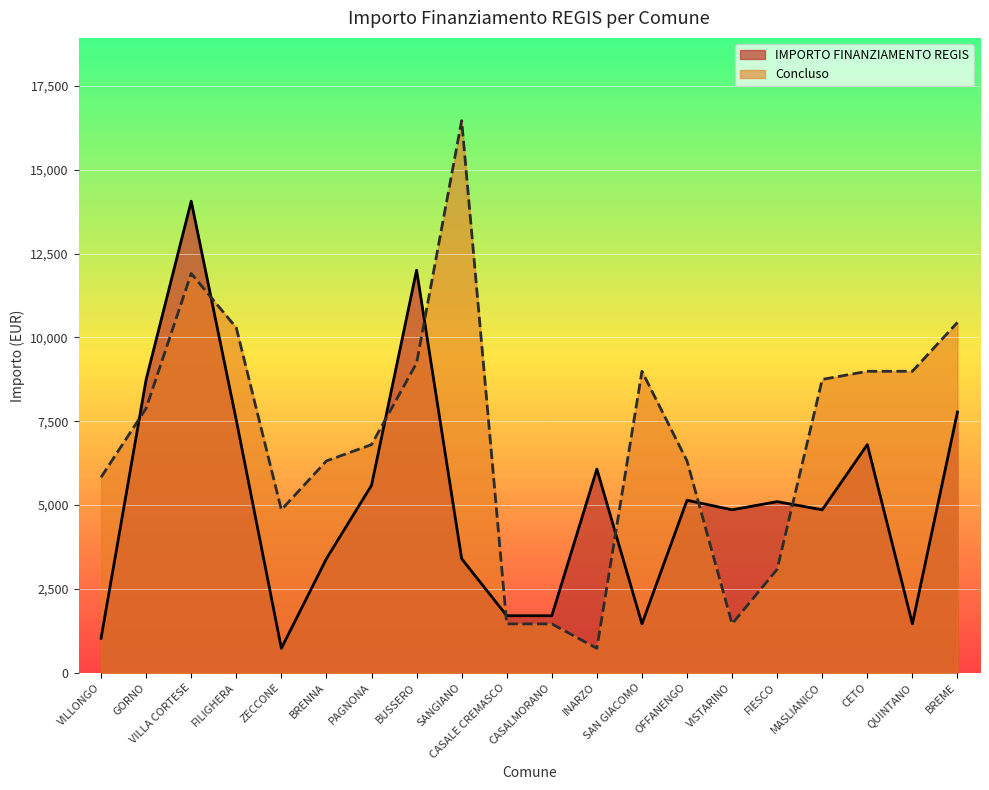

What position from the left is FIESCO?

16